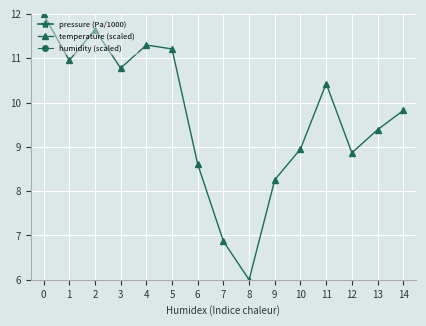

How many lines are shown in the chart?

3